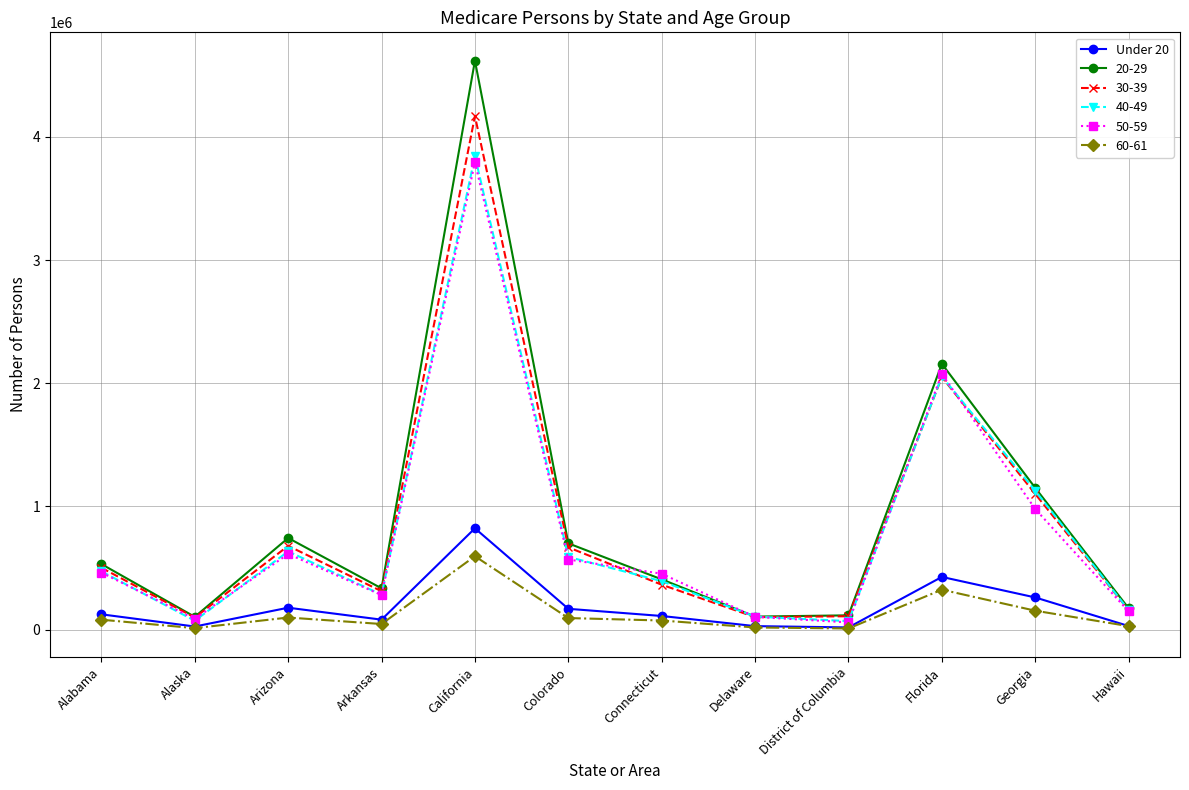

Which series has the largest range (max minus min)?

20-29